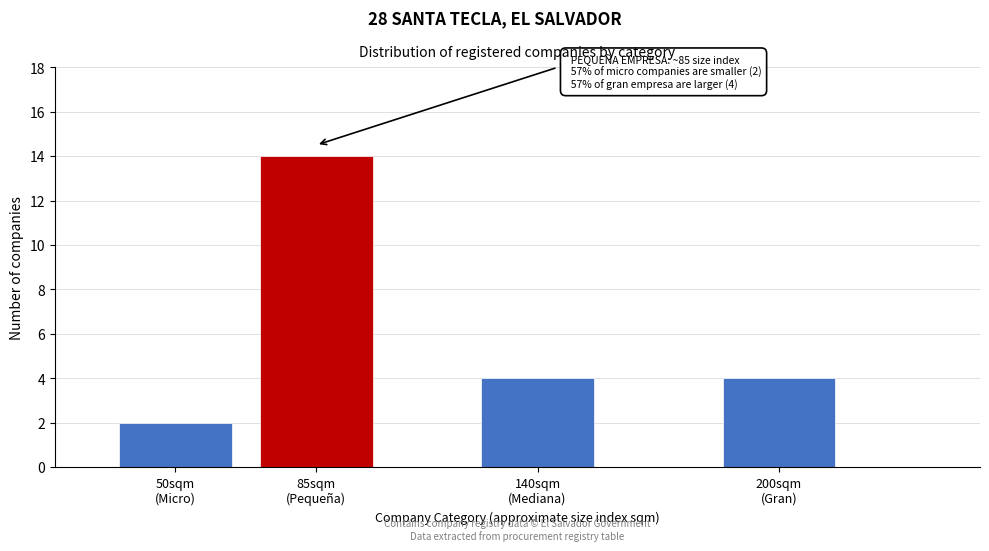

Reading right to left, extract all data points from this chart.

4	4	14	2